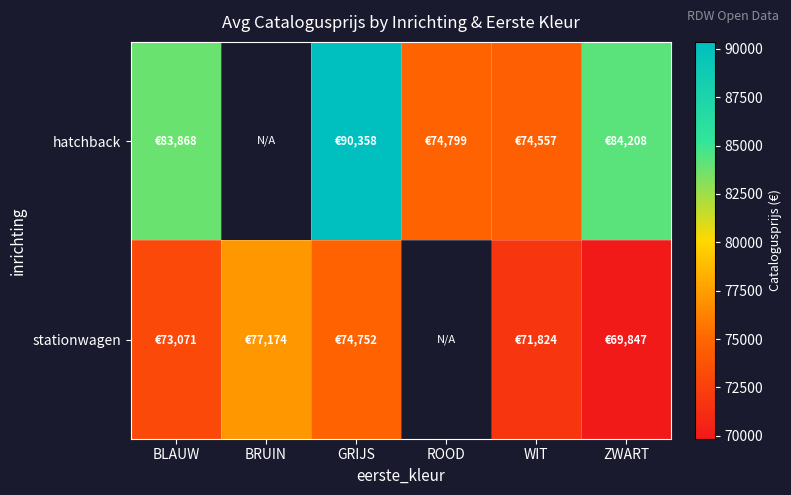

Between ROOD and GRIJS, which is larger?

GRIJS